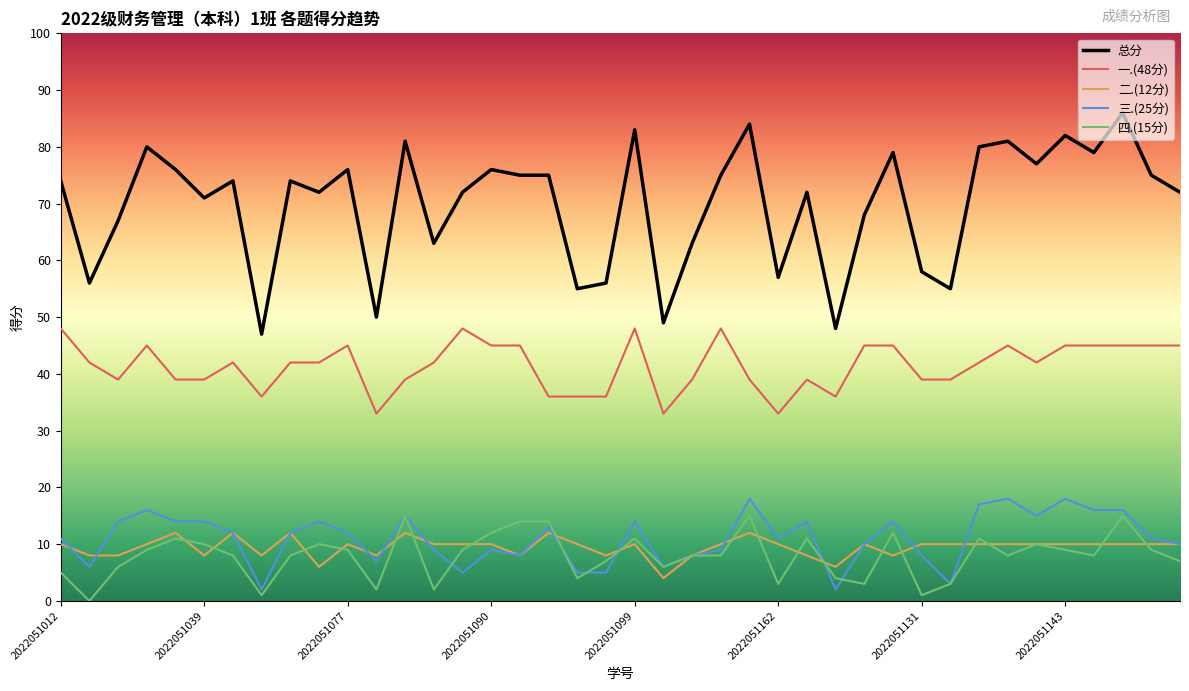

True or false: 四.(15分) and 一.(48分) cross at least once.

False